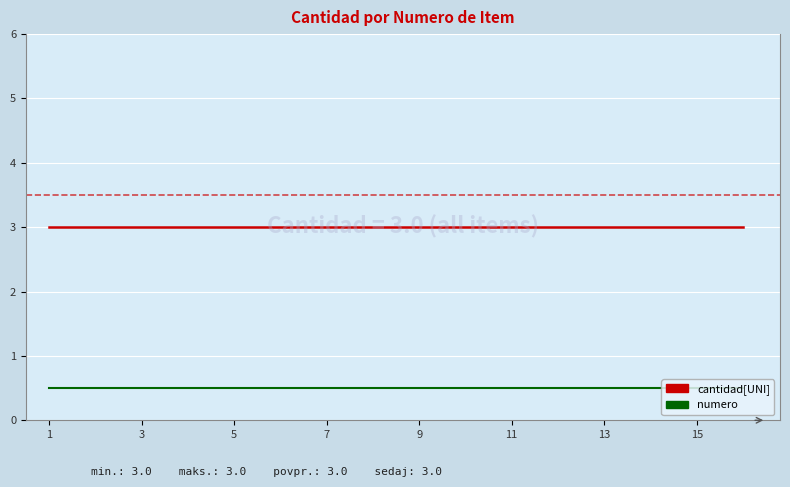

What is the smallest value displayed?

0.5